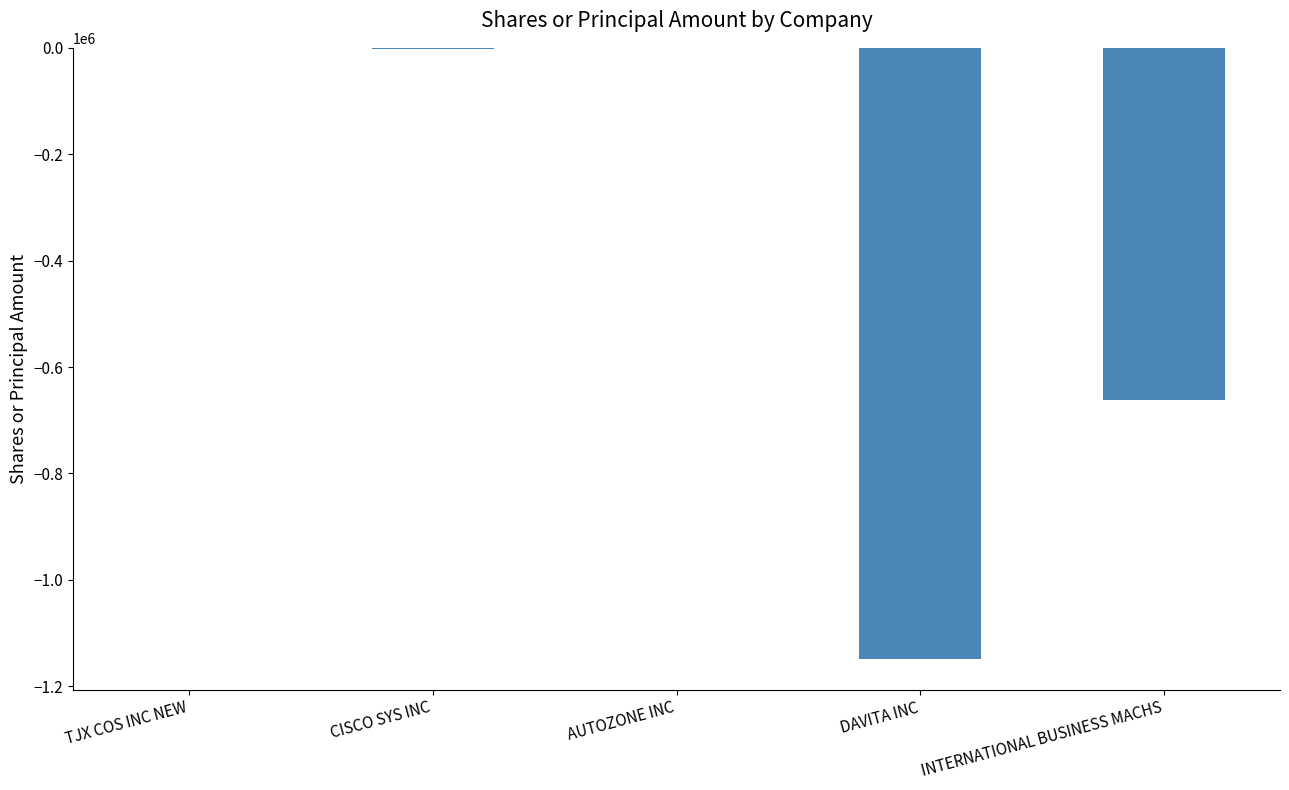

At which label is the value closest to -574536?

INTERNATIONAL BUSINESS MACHS